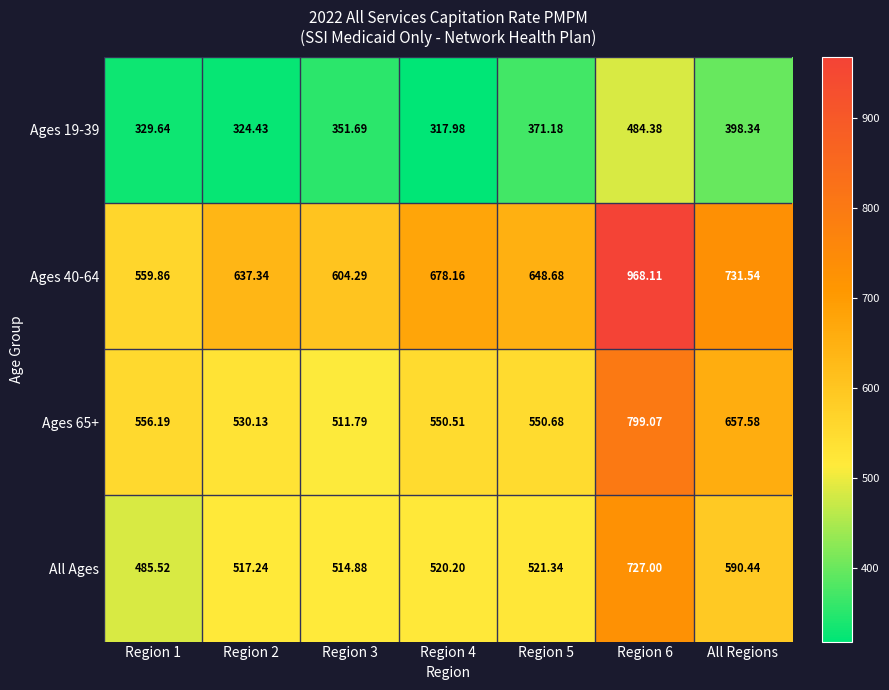

Where is Ages 40-64 nearest to the value 763?

All Regions